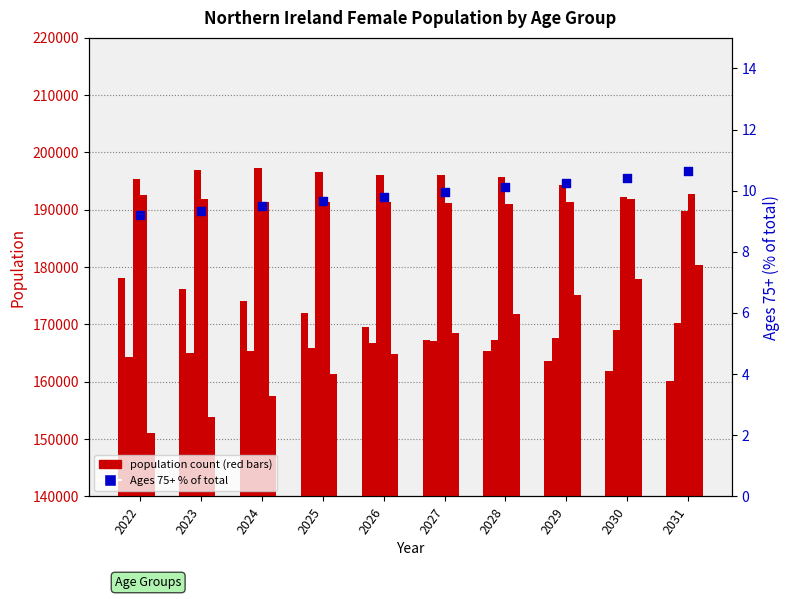

At which category is the sum across all series the highest?

2031